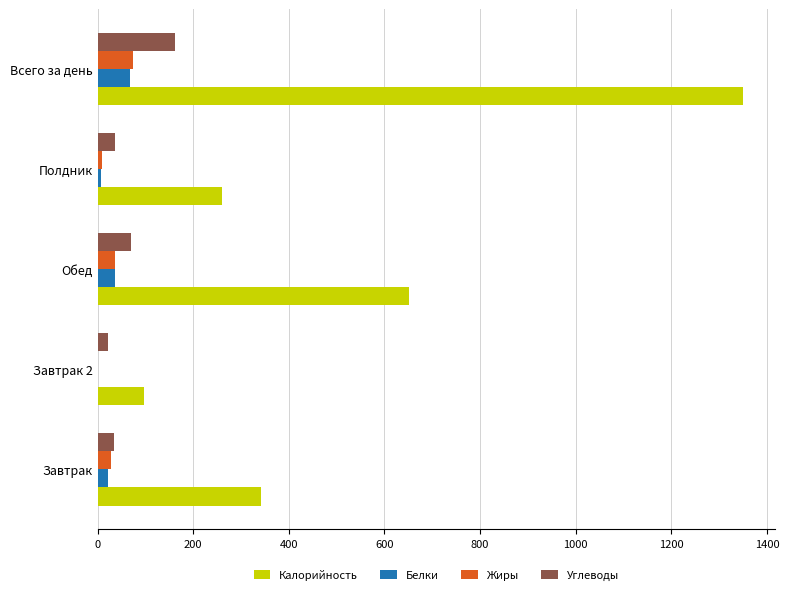

How many categories are shown in the chart?

5